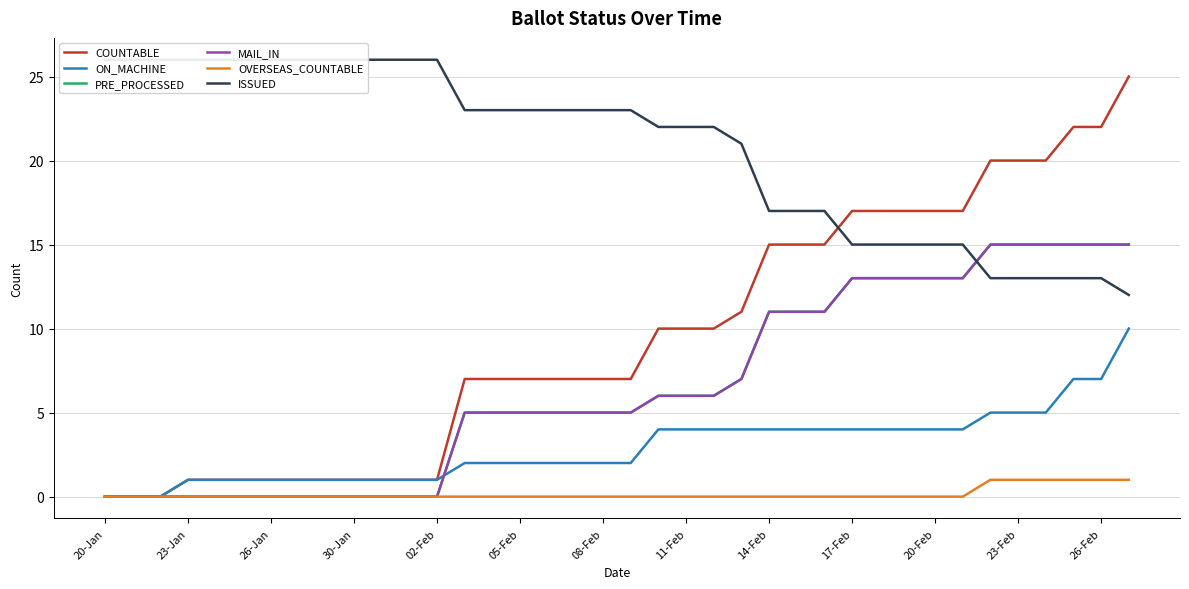

Which label corresponds to the smallest value in the chart?

20-Jan